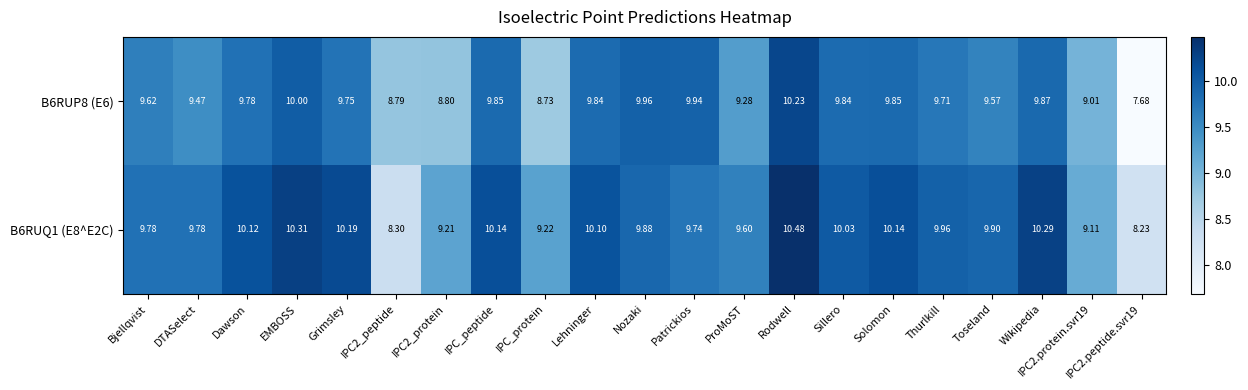

Which category has the highest value in the B6RUP8 (E6) series?

Rodwell